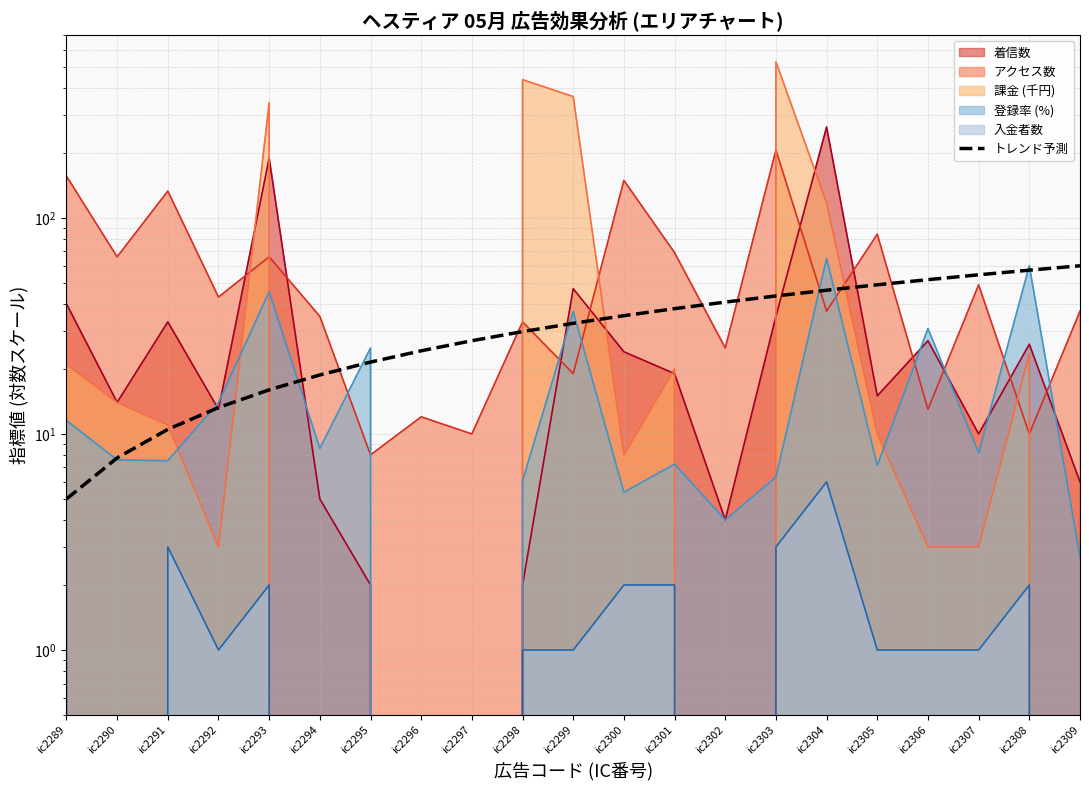

What is the value of the 4th point from the left?

13.2